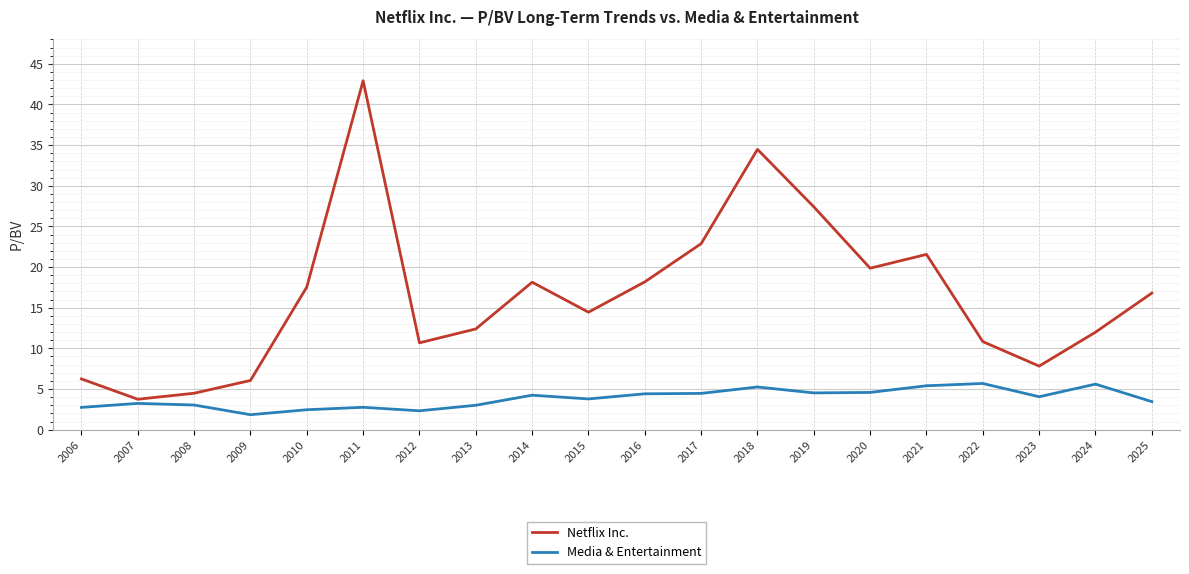

What is the total value across all series at 2018?

39.7